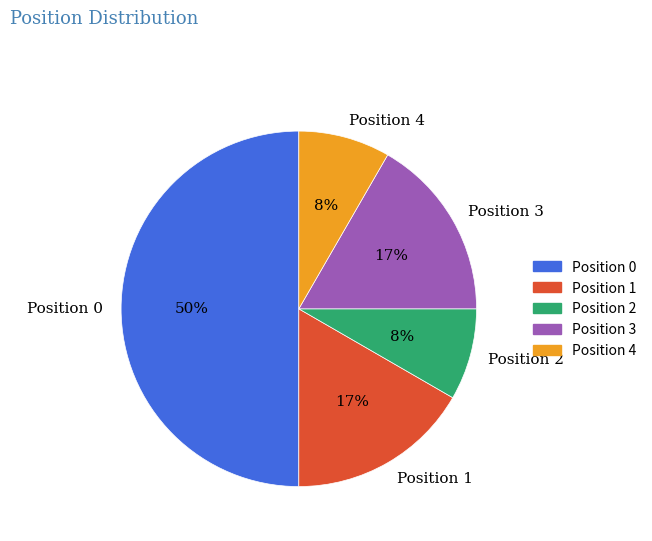

To the nearest percent, what is the difference between the largest and smallest slice percentages?

42%